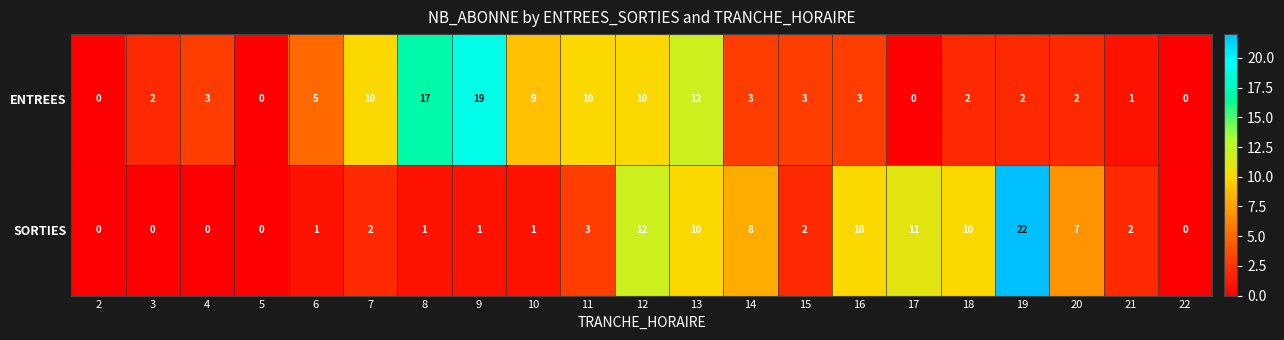

How many positive values does the SORTIES series have?

16